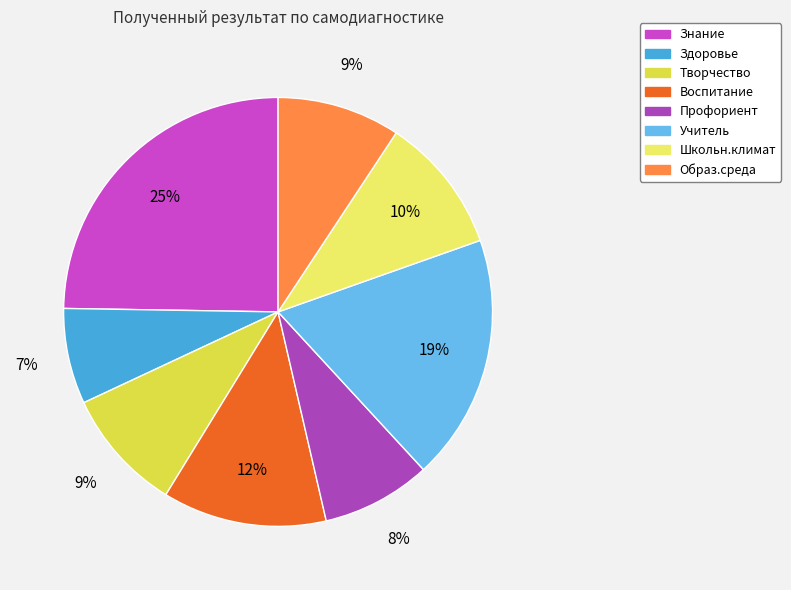

What is the ratio of the value at Профориент to the value at Творчество?

0.9